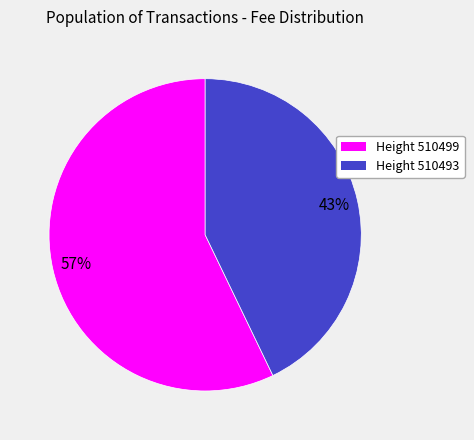

Does any single category account for the majority?

Yes